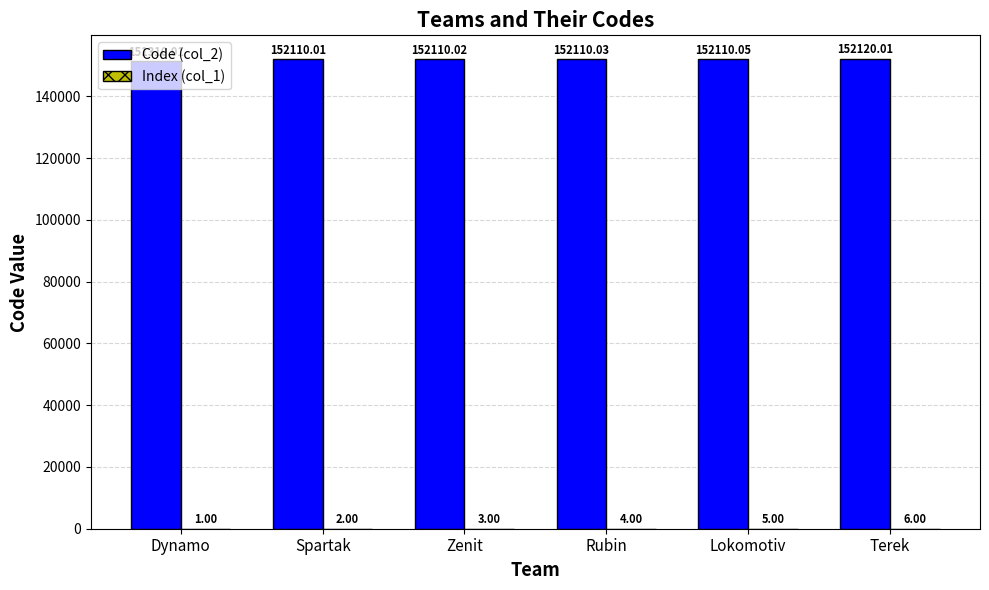

At which category is the sum across all series the highest?

Terek